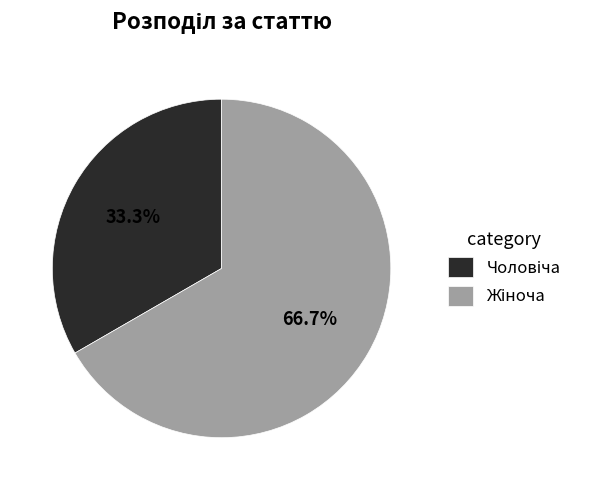

How much of the chart is everything except Чоловіча?

66.7%